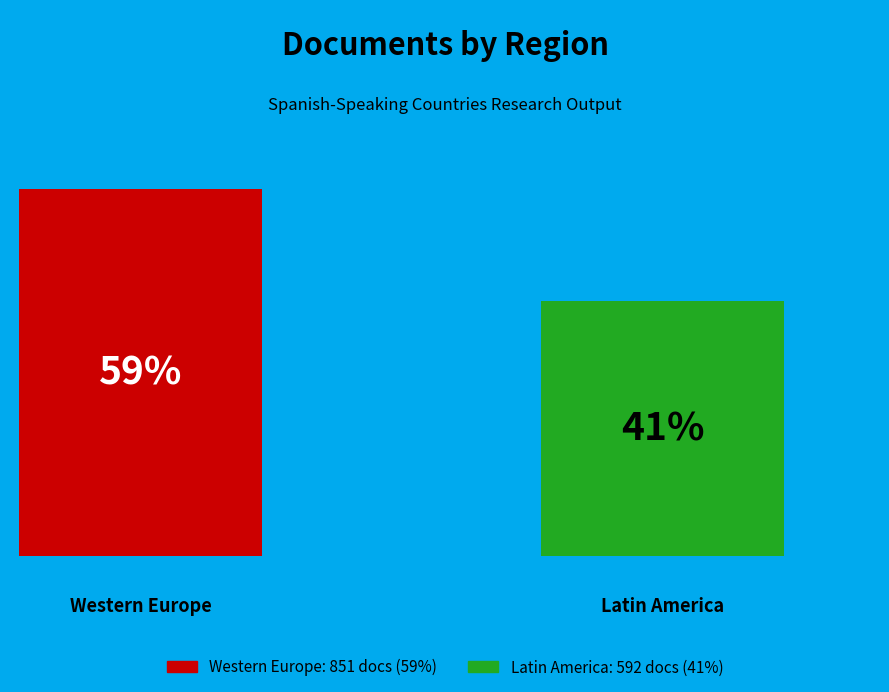

Is the sum of Peru (Latin America) and Mexico (Latin America) greater than half?

No